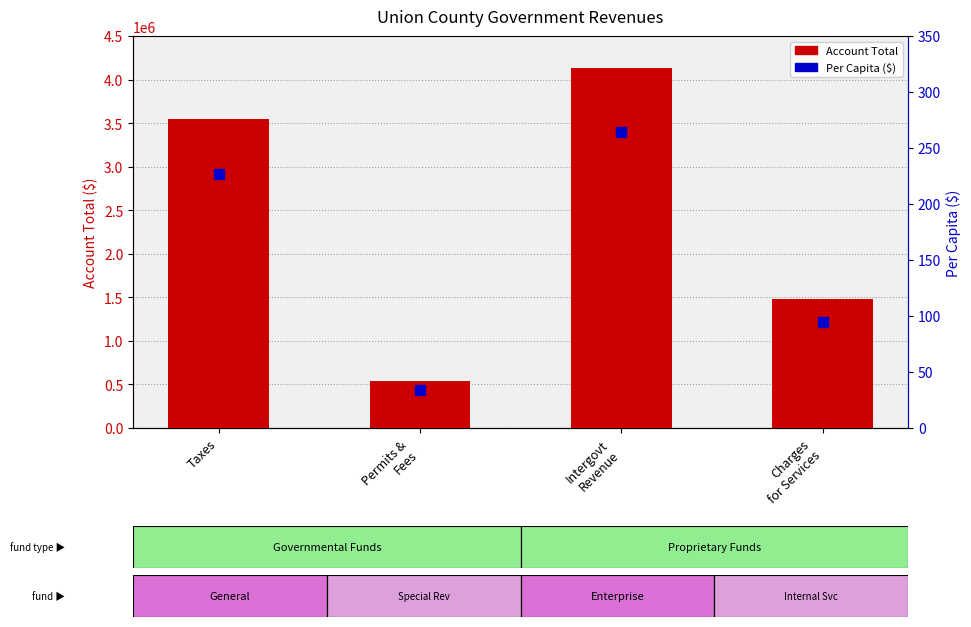

What are all the series names shown in the legend?

Account Total, Per Capita ($)